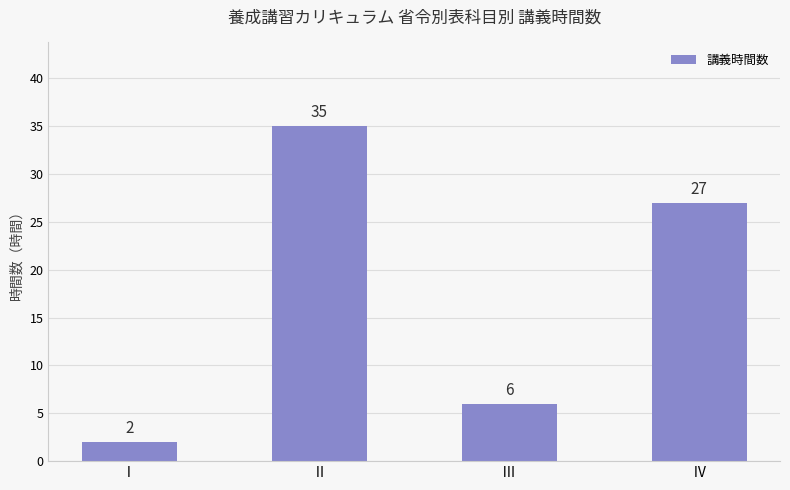

What is the sum of all values?

70